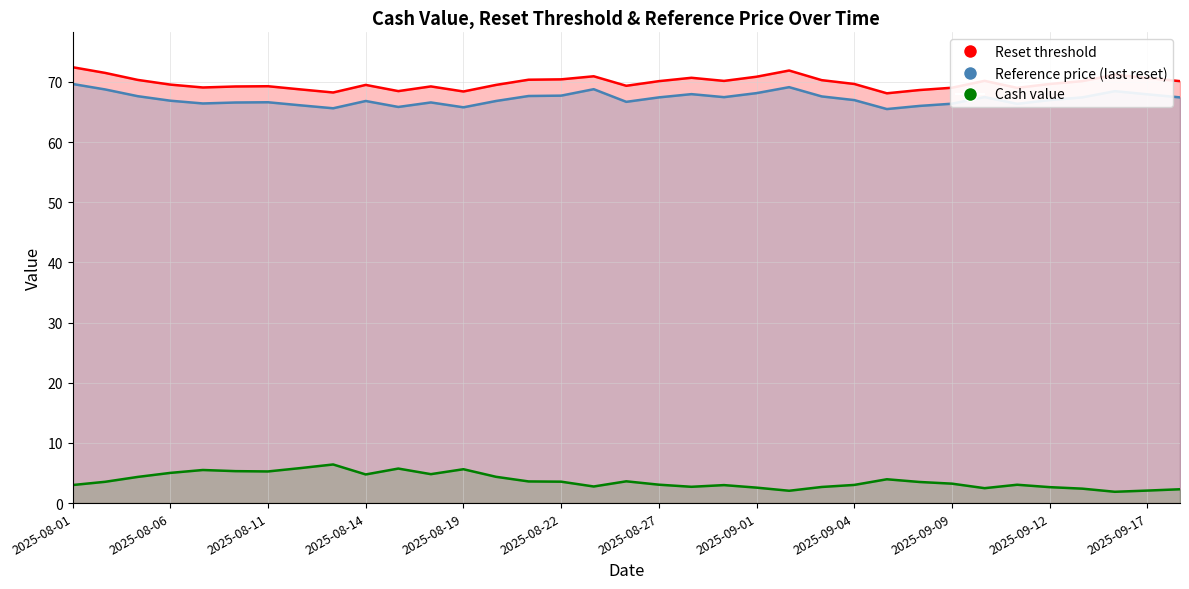

Which series contains the highest Y value?

Reset threshold